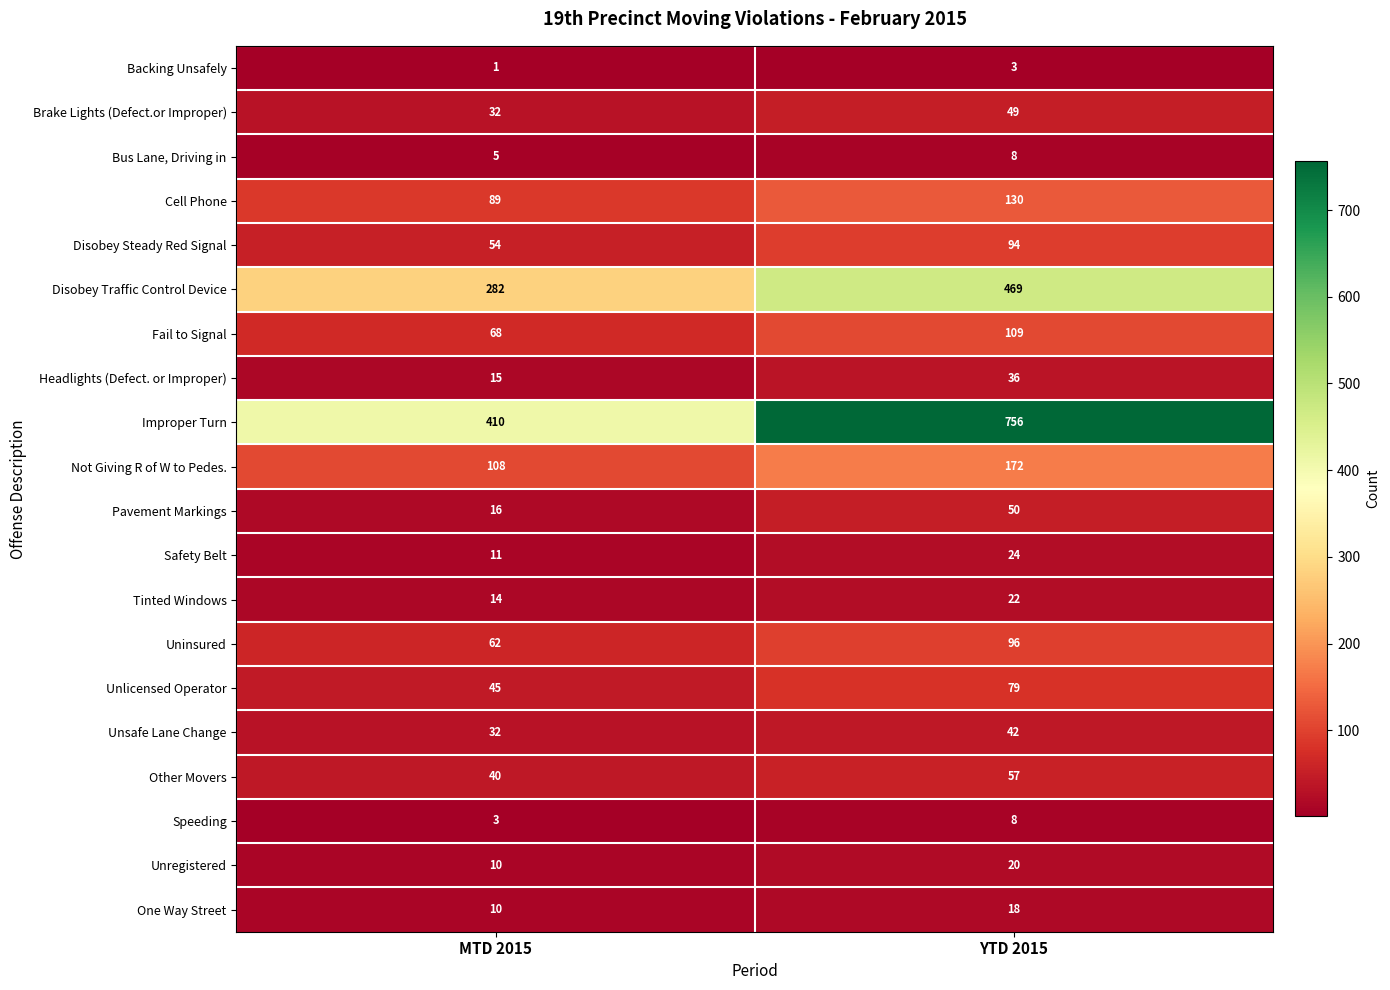

The Disobey Traffic Control Device series shows 282 at MTD 2015. True or false?

True